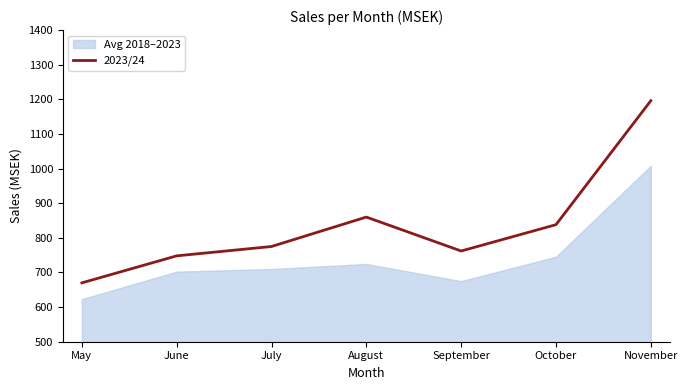

How many data points does each series have?

7